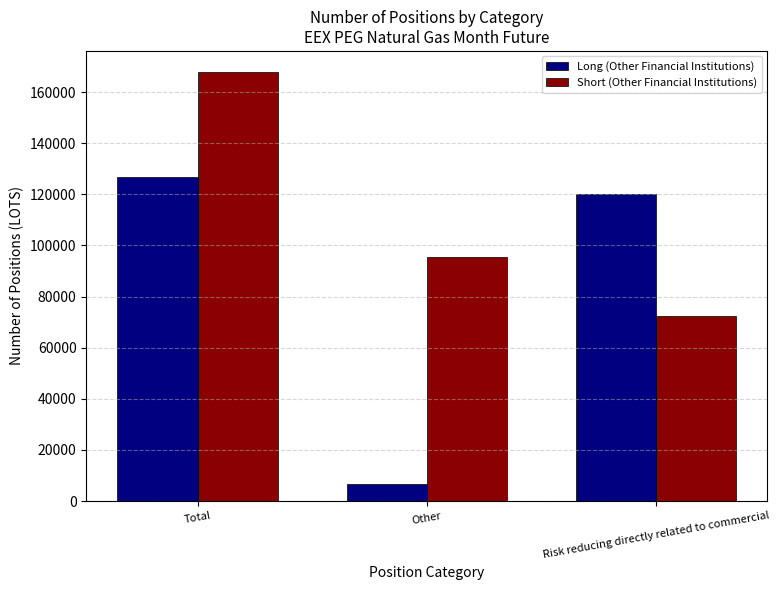

What is the label of the 2nd bar from the right?

Other